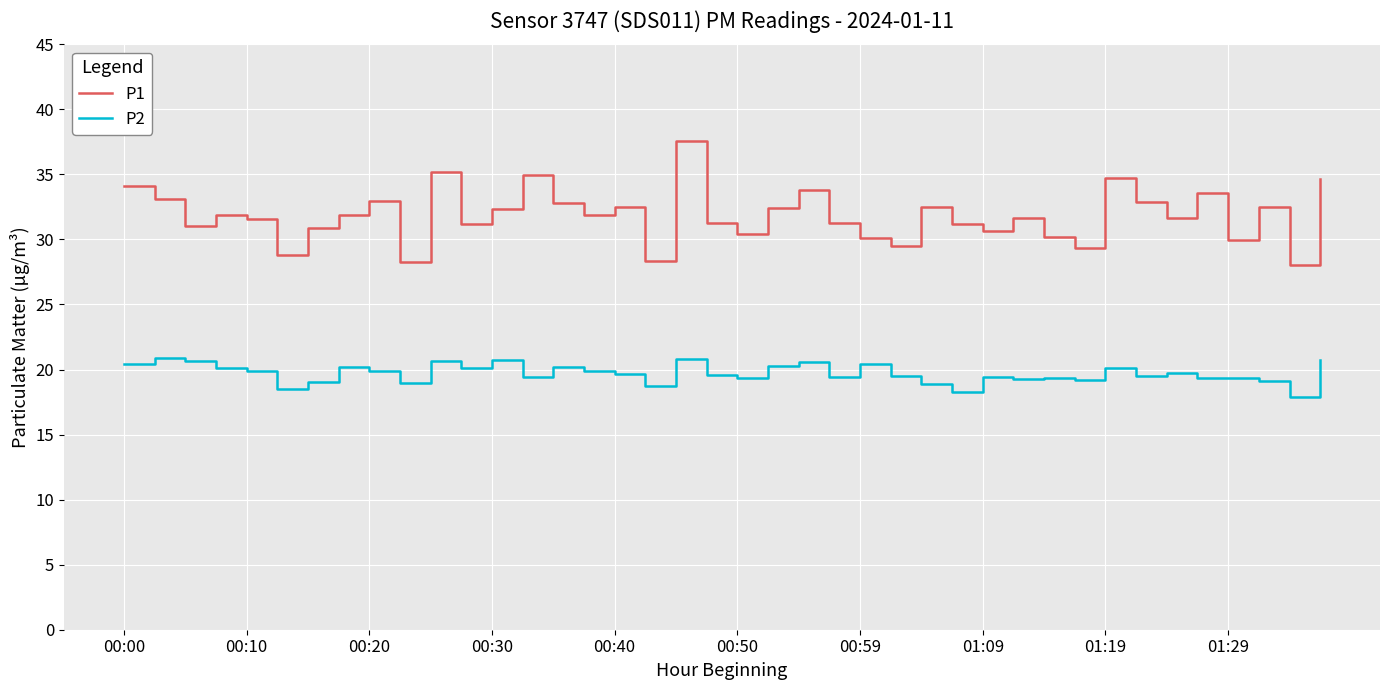

Which series has the largest total across all categories?

P1